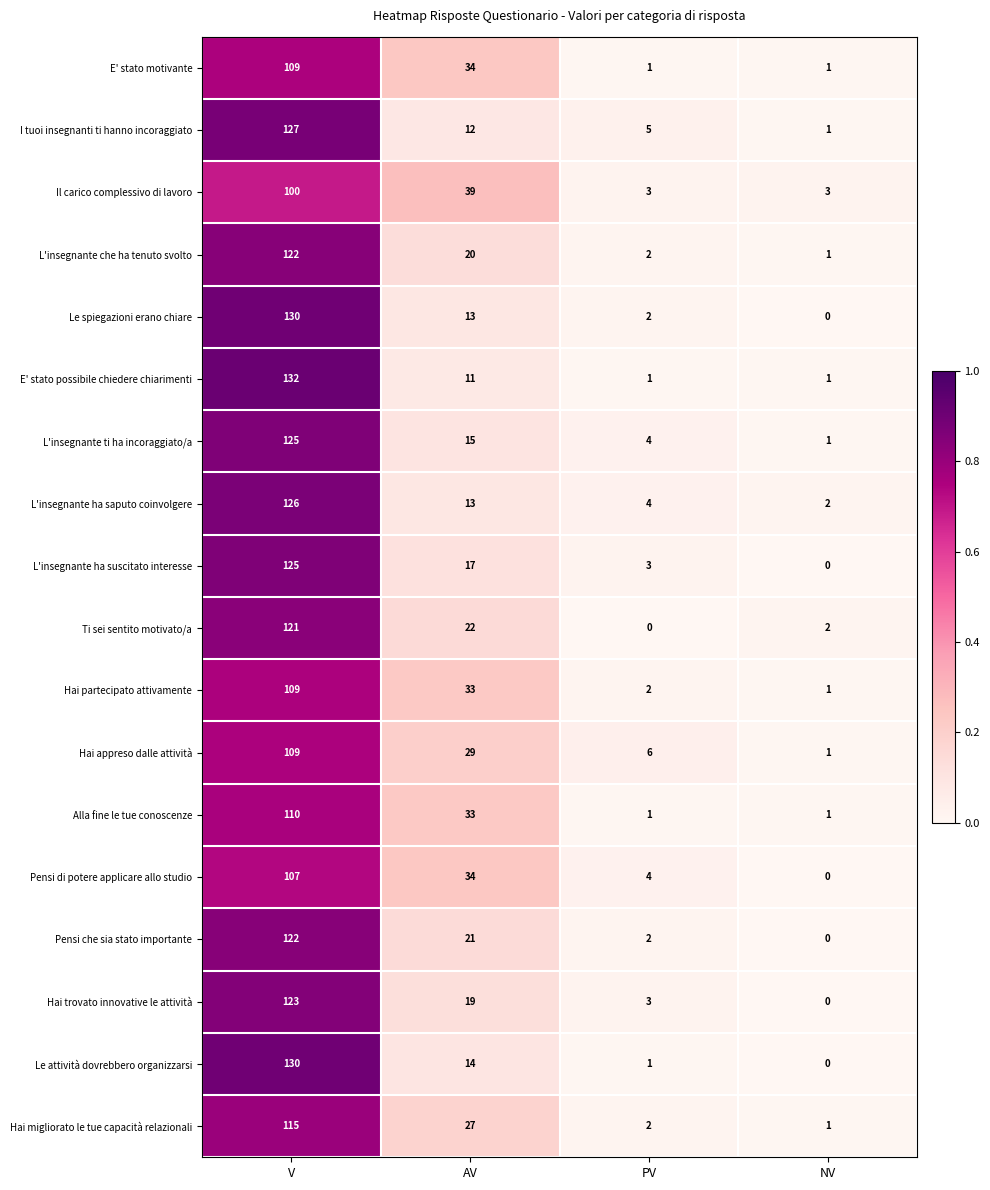

True or false: Hai migliorato le tue capacità relazionali has a value of 1 at NV.

True